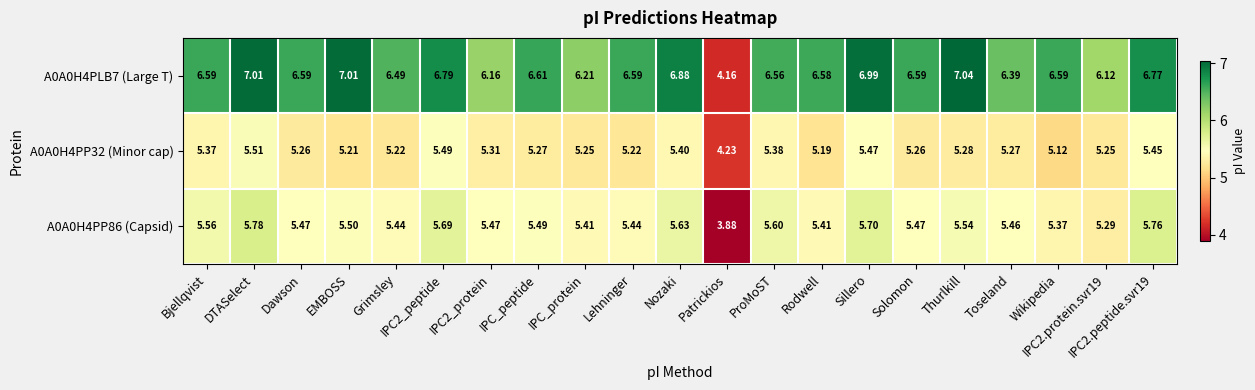

How many data points in A0A0H4PP32 (Minor cap) are less than 5?

1